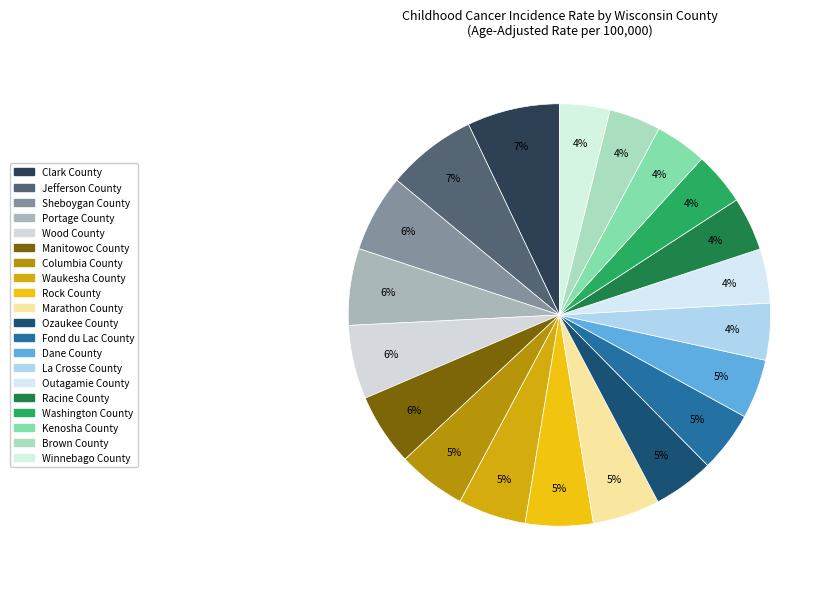

Do La Crosse County and Kenosha County together represent more than half of the pie?

No